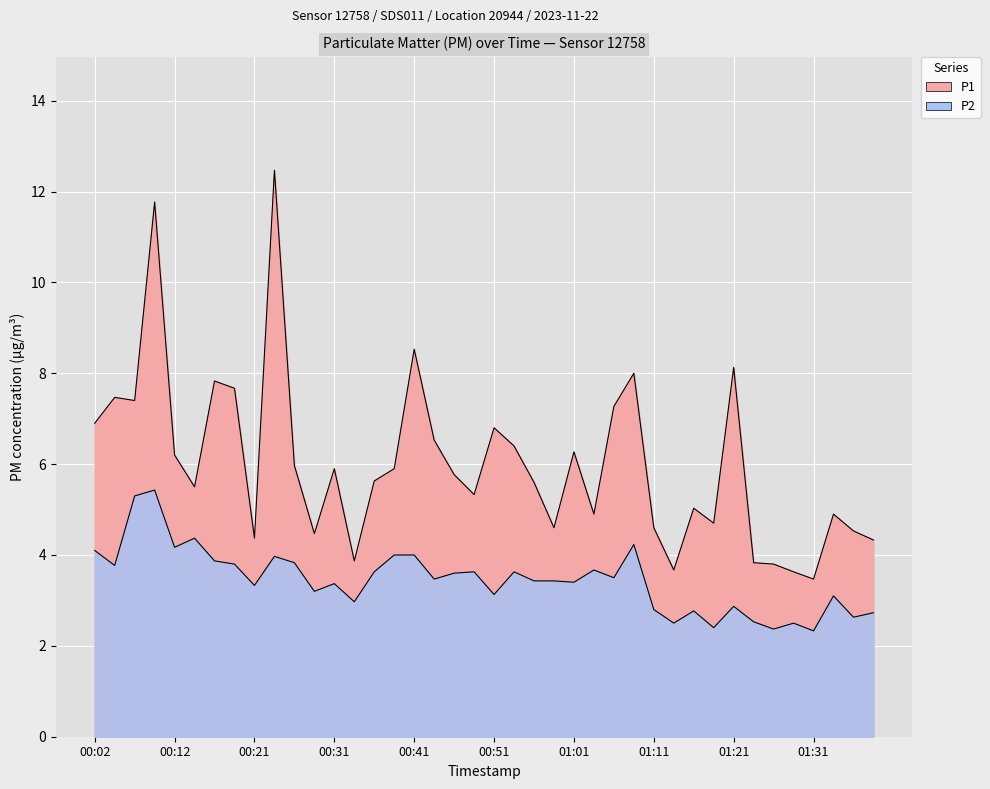

Where is P1 nearest to the value 7?

00:02